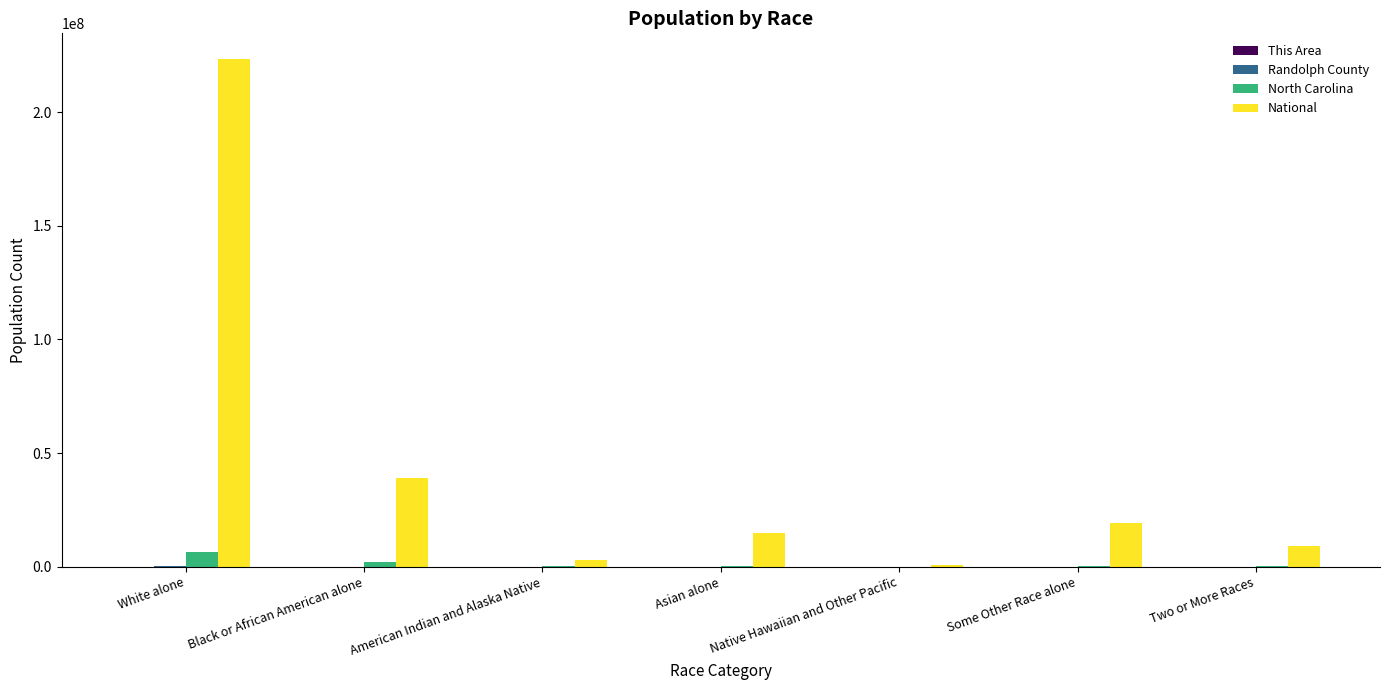

Is it true that National equals 9009073 at Two or More Races?

True